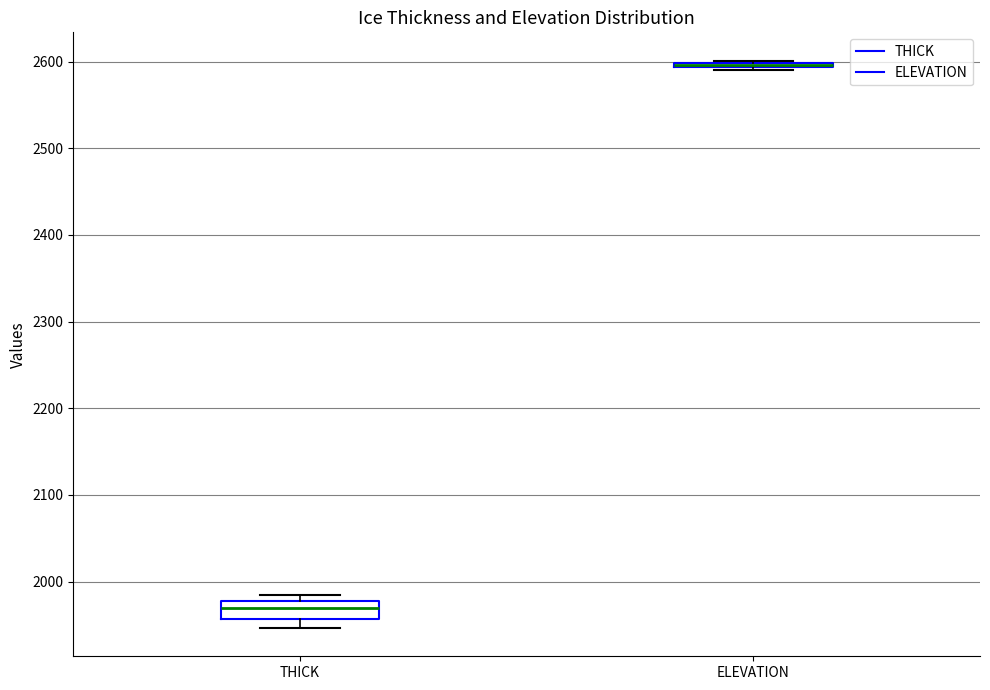

Comparing the boxes themselves (not the whiskers), which one is the tallest?

THICK